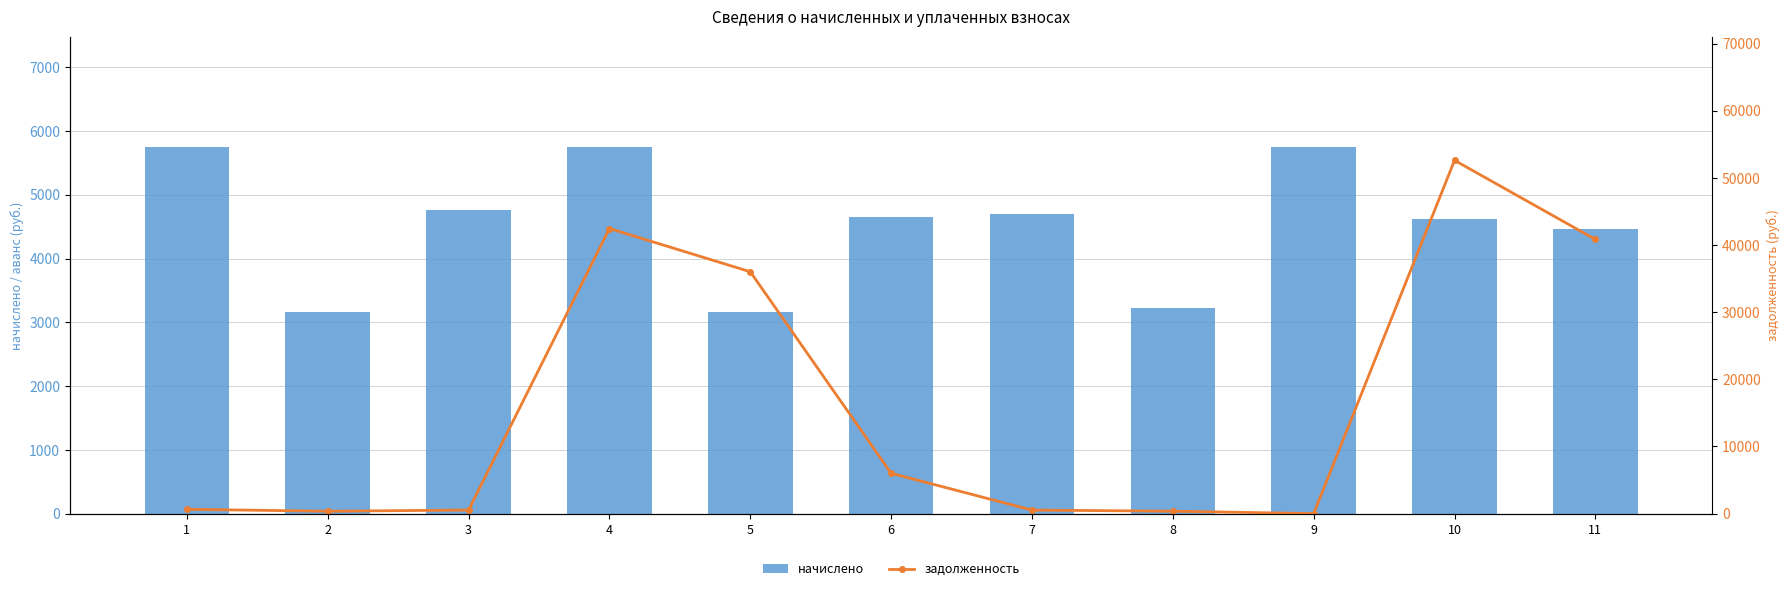

True or false: задолженность has a value of 0.0 at 9.

True